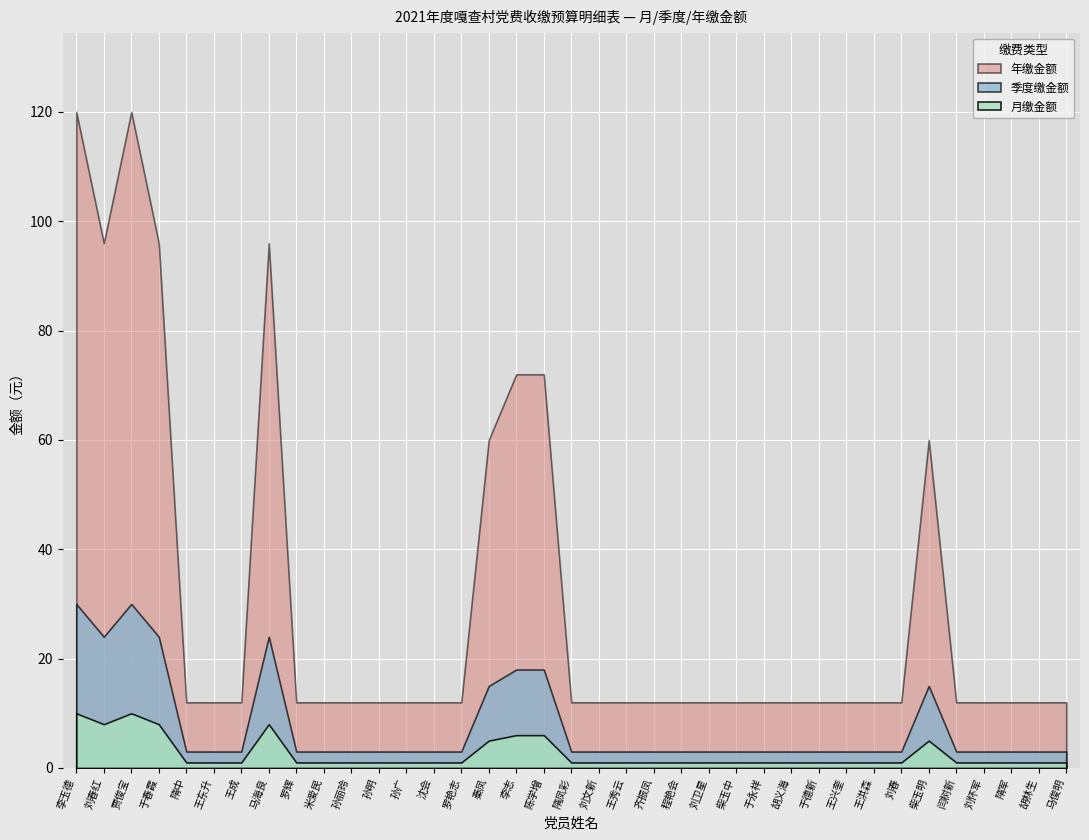

Does the chart display data point markers on the line(s)?

No